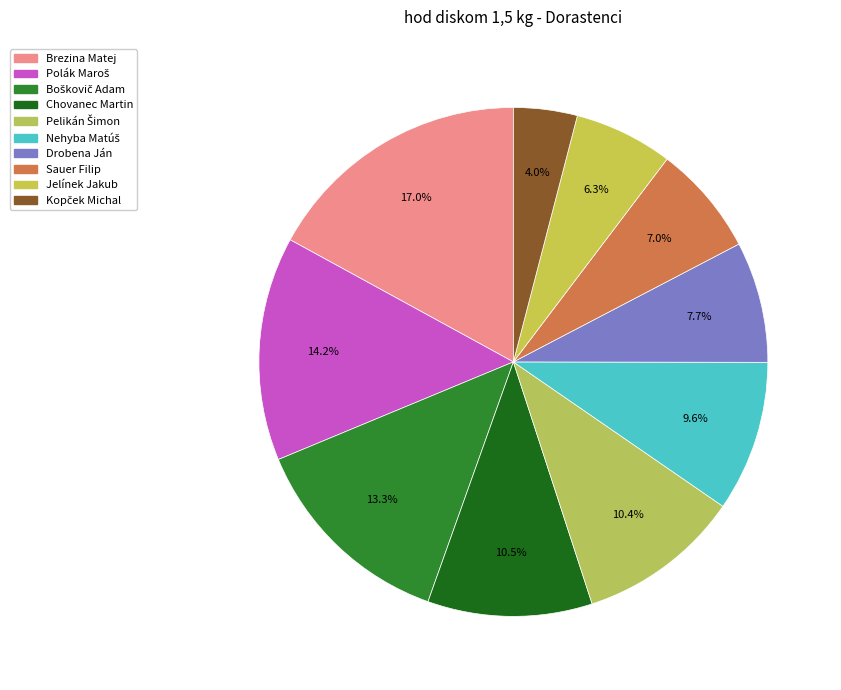

To the nearest percent, what is the combined percentage of Jelínek Jakub and Drobena Ján?

14%